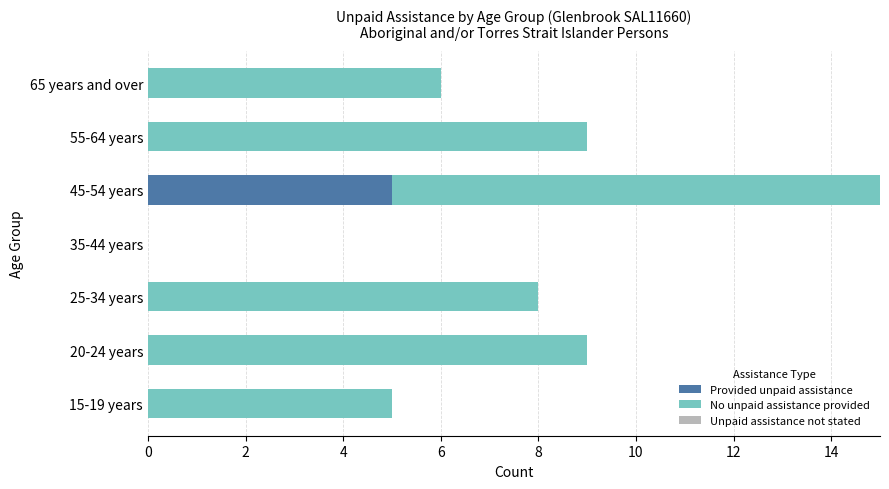

At which category is the sum across all series the highest?

45-54 years